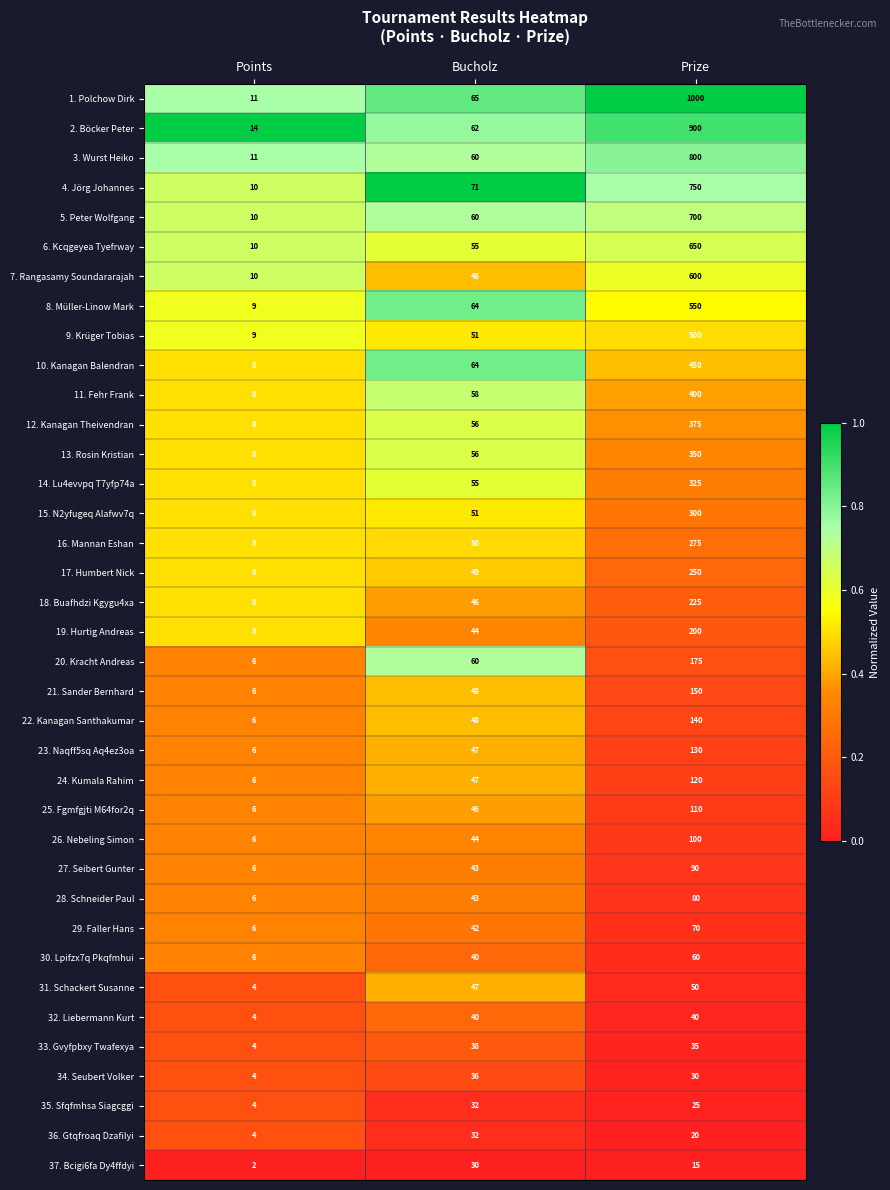

What is the total value across all series at Prize?

11040